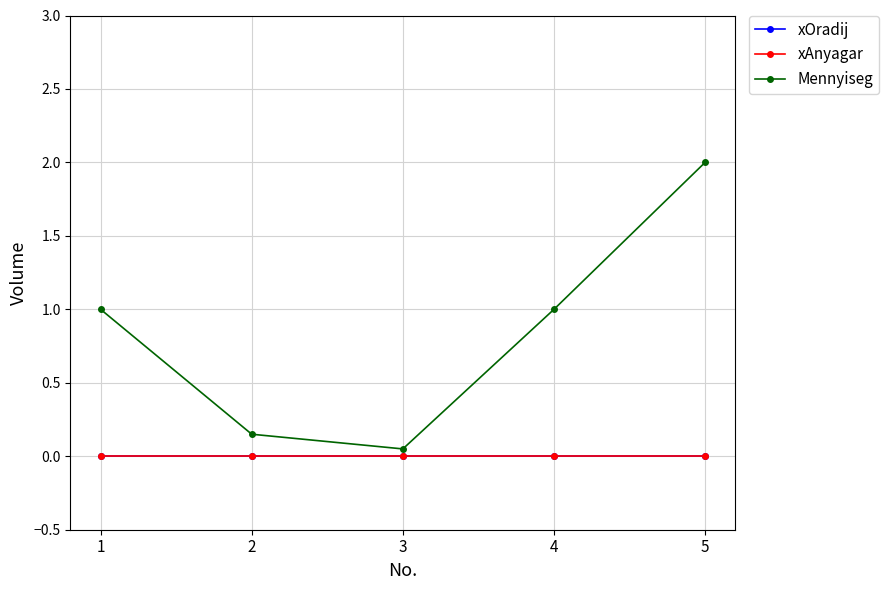

Does the chart have visible grid lines?

Yes